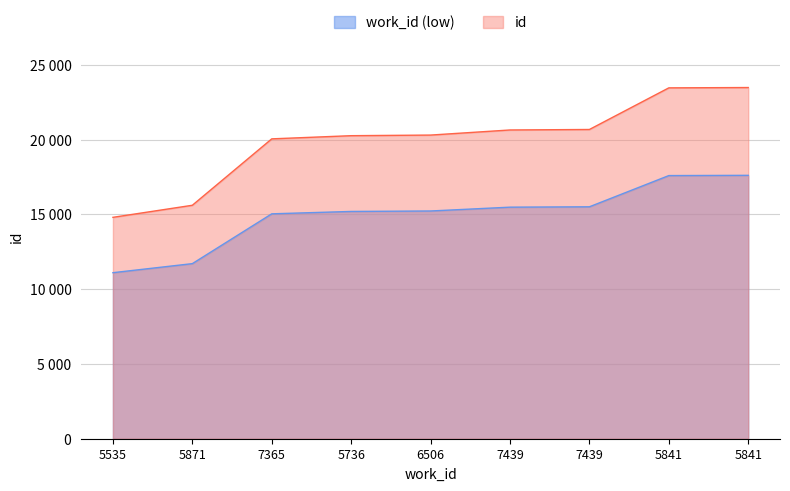

How many data points does each series have?

9